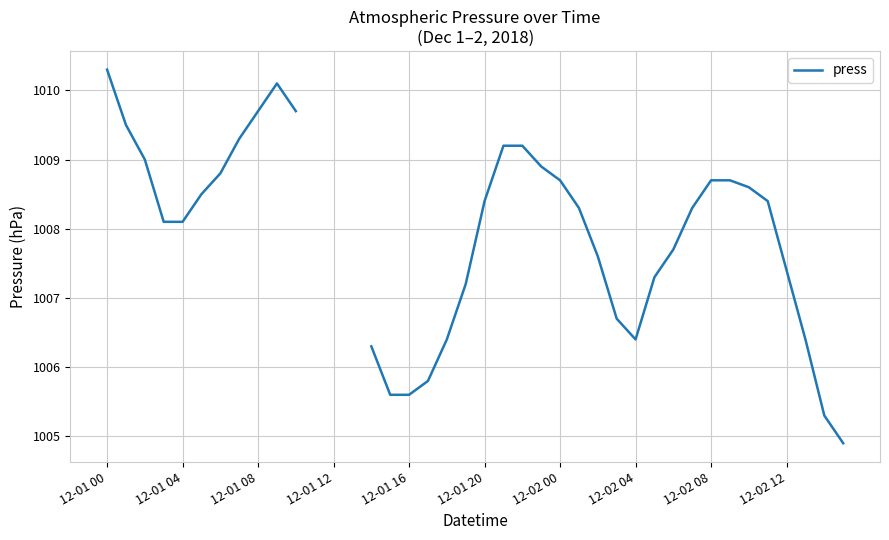

What is the value of the 36th point from the left?

1008.4